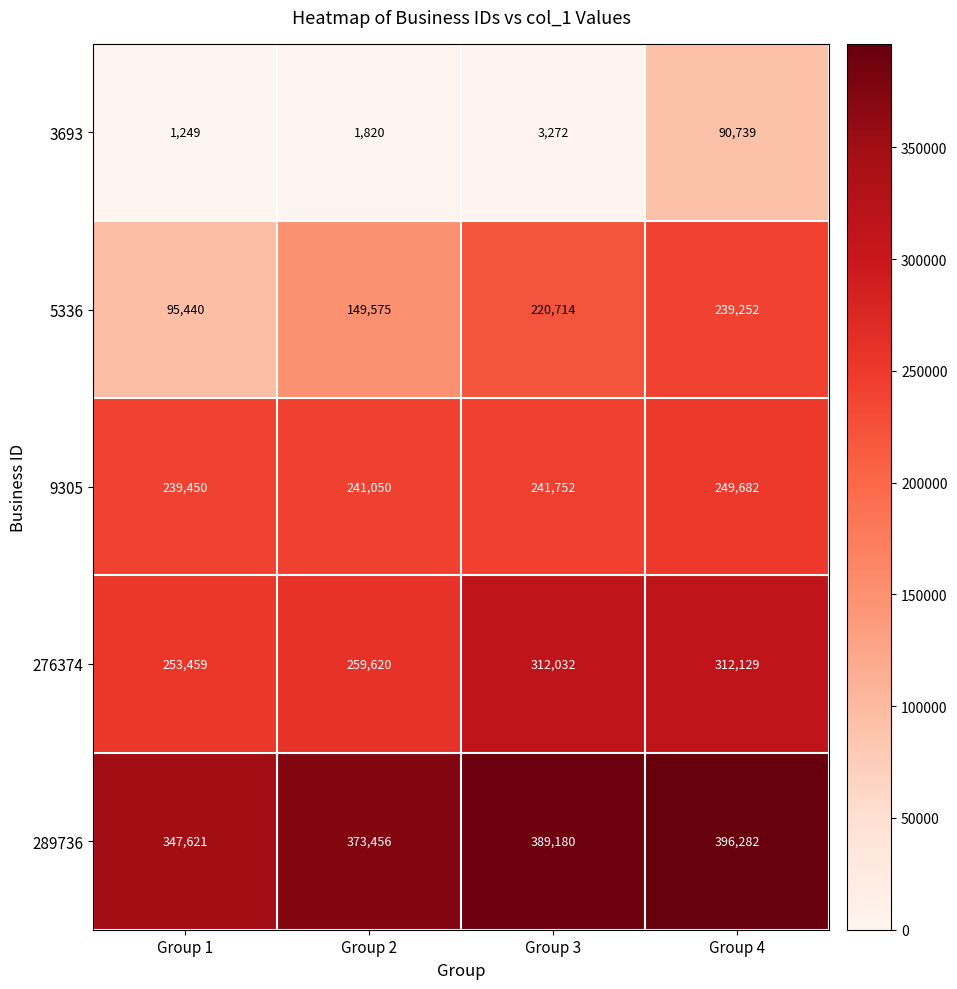

Reading right to left, what are all the values shown in this chart?

3693: Group 4=90739	Group 3=3272	Group 2=1820	Group 1=1249
5336: Group 4=239252	Group 3=220714	Group 2=149575	Group 1=95440
9305: Group 4=249682	Group 3=241752	Group 2=241050	Group 1=239450
276374: Group 4=312129	Group 3=312032	Group 2=259620	Group 1=253459
289736: Group 4=396282	Group 3=389180	Group 2=373456	Group 1=347621